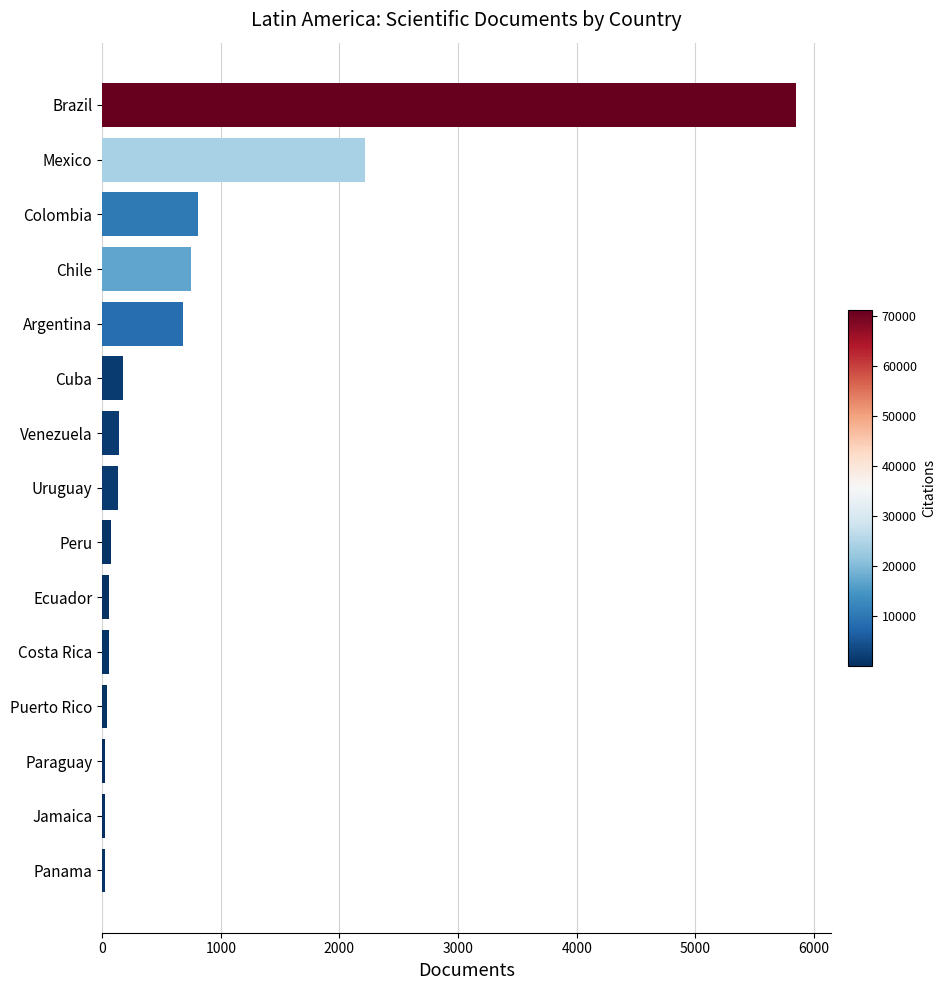

What is the label of the 9th bar from the bottom?

Venezuela